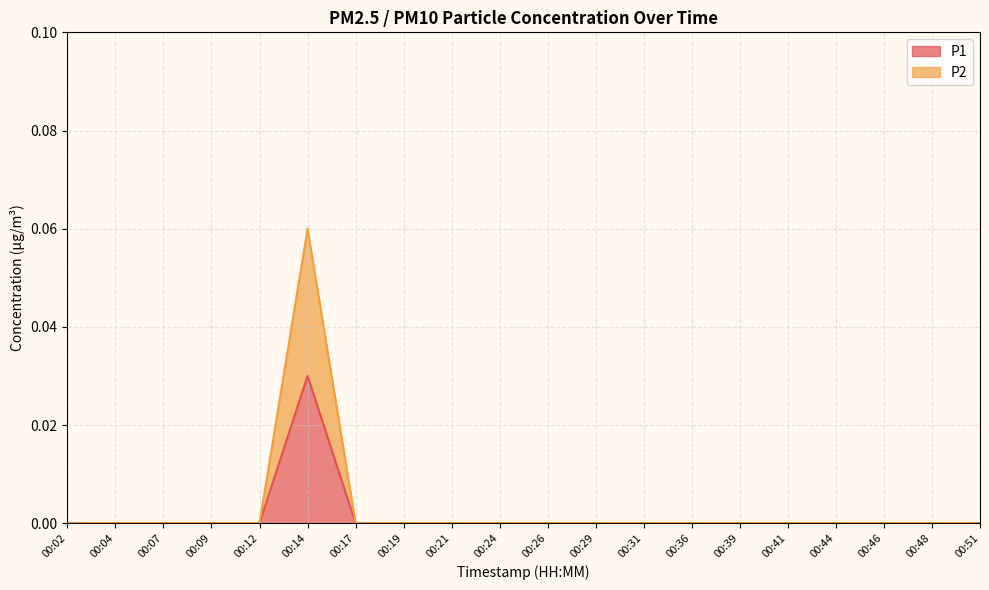

How many positive values does the P1 series have?

1